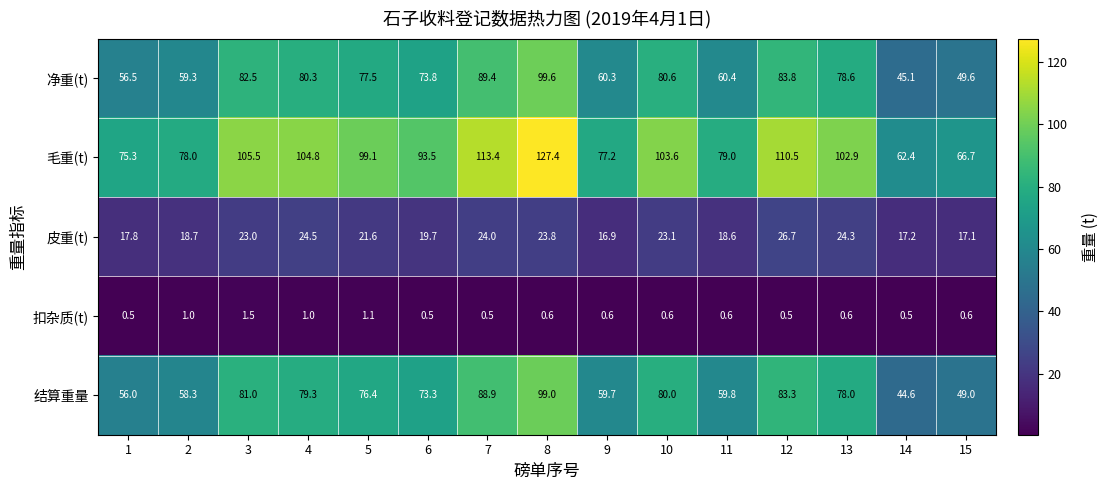

True or false: 结算重量 has a value of 72.0 at 14.

False